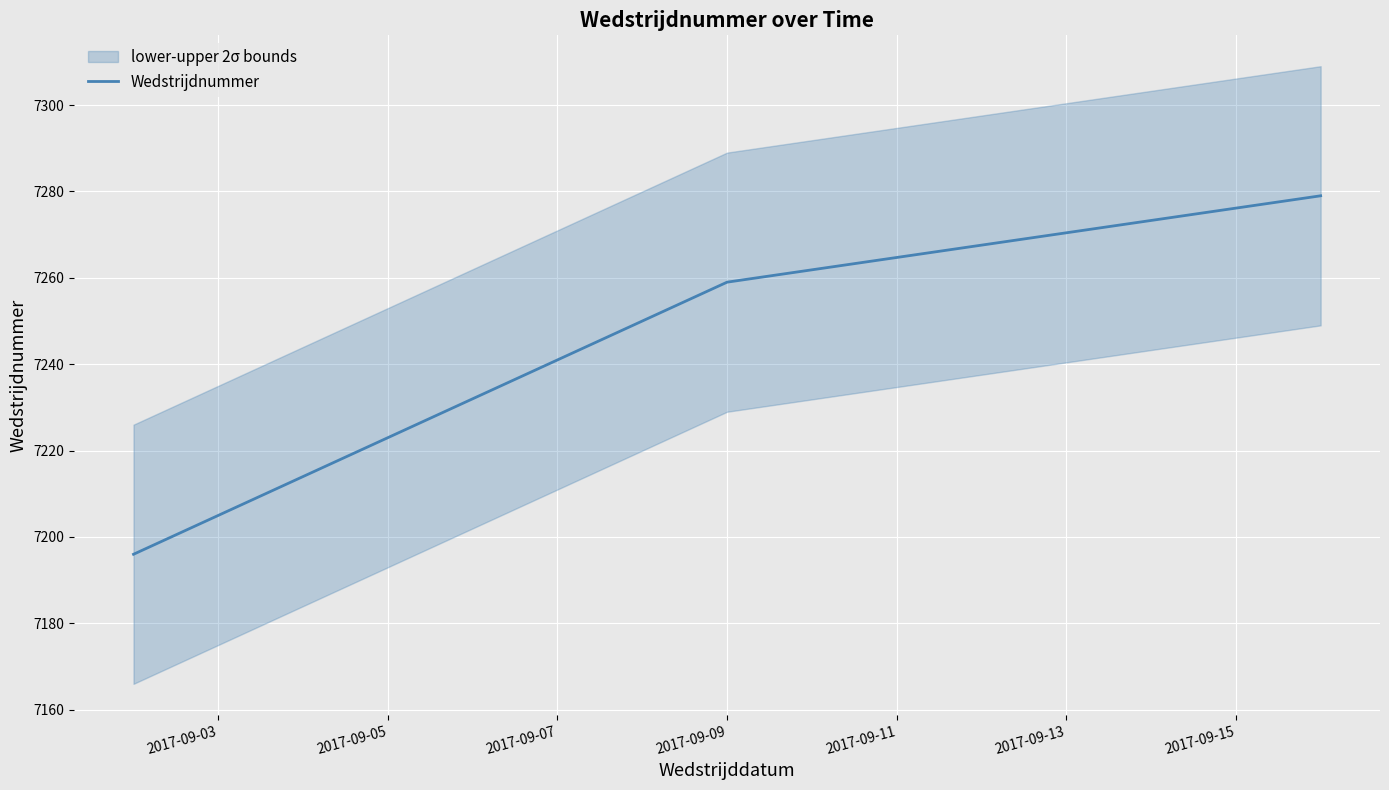

Reading left to right, transcribe all the data shown in this chart.

7196	7259	7279